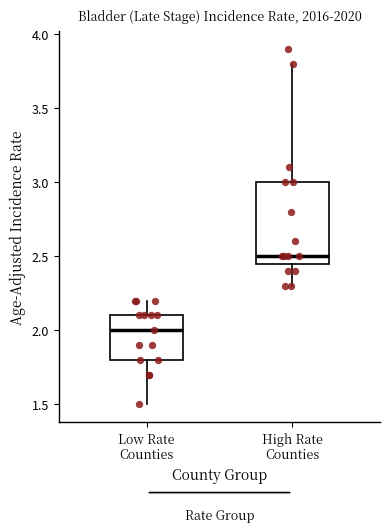

Reading left to right, transcribe this box plot: for each box, give where its median line is, the range the box spans, and where its two whiskers end, as read against the y-axis. The values are not printed on the chart, so give them approximately, as read against the axis.

Low Rate Counties: median 2.00, box 1.80 to 2.10, whiskers 1.50 to 2.20
High Rate Counties: median 2.50, box 2.45 to 3.00, whiskers 2.30 to 3.80